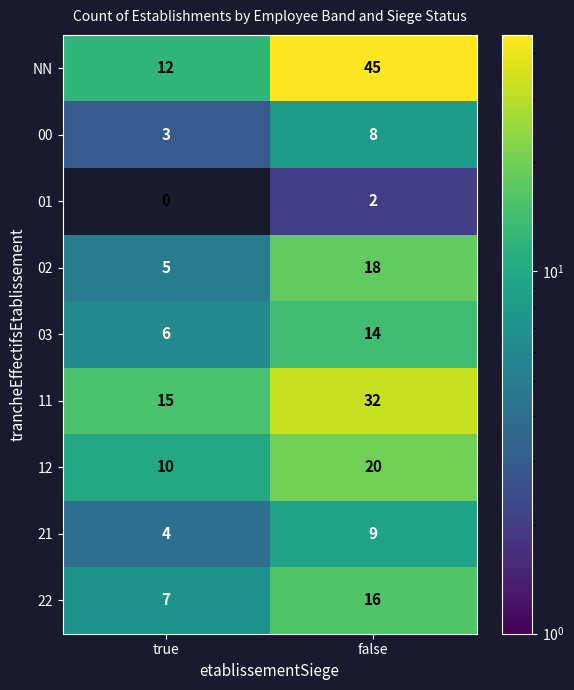

Which series changed the most between true and false?

NN